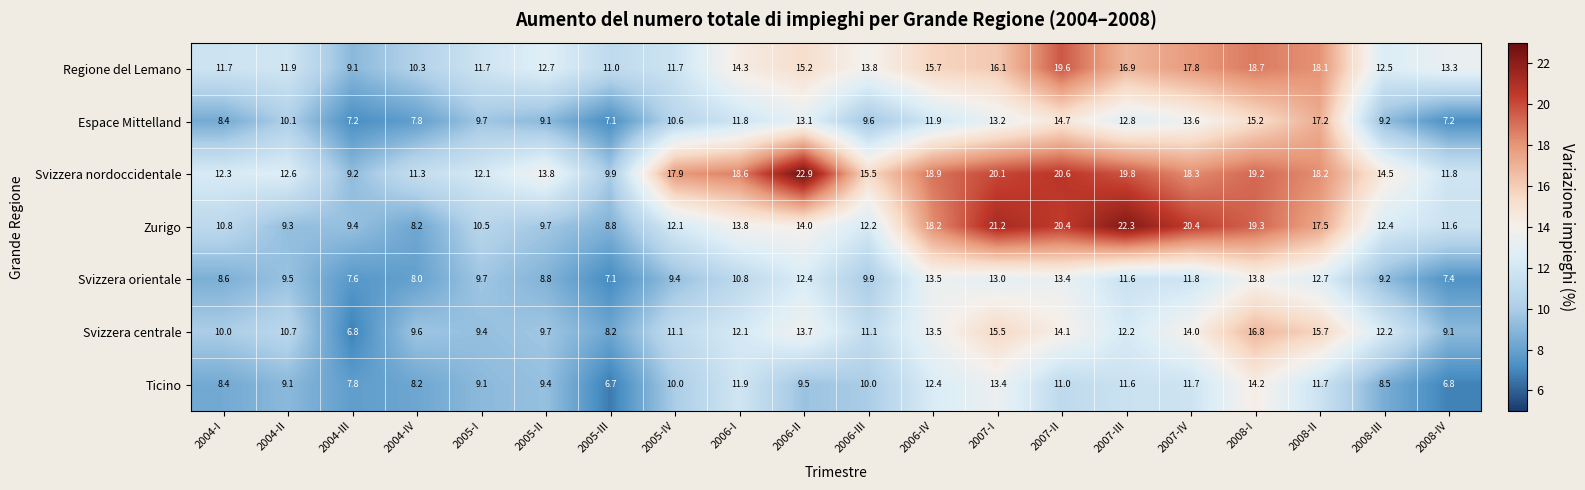

What is the total value across all series at 2004-I?

70.2